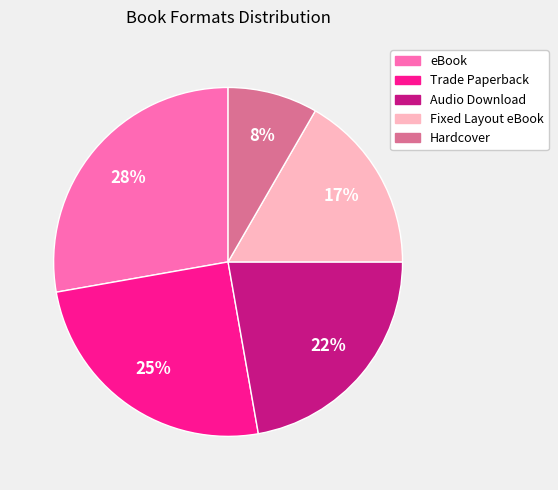

Which category has the biggest portion of the pie?

eBook